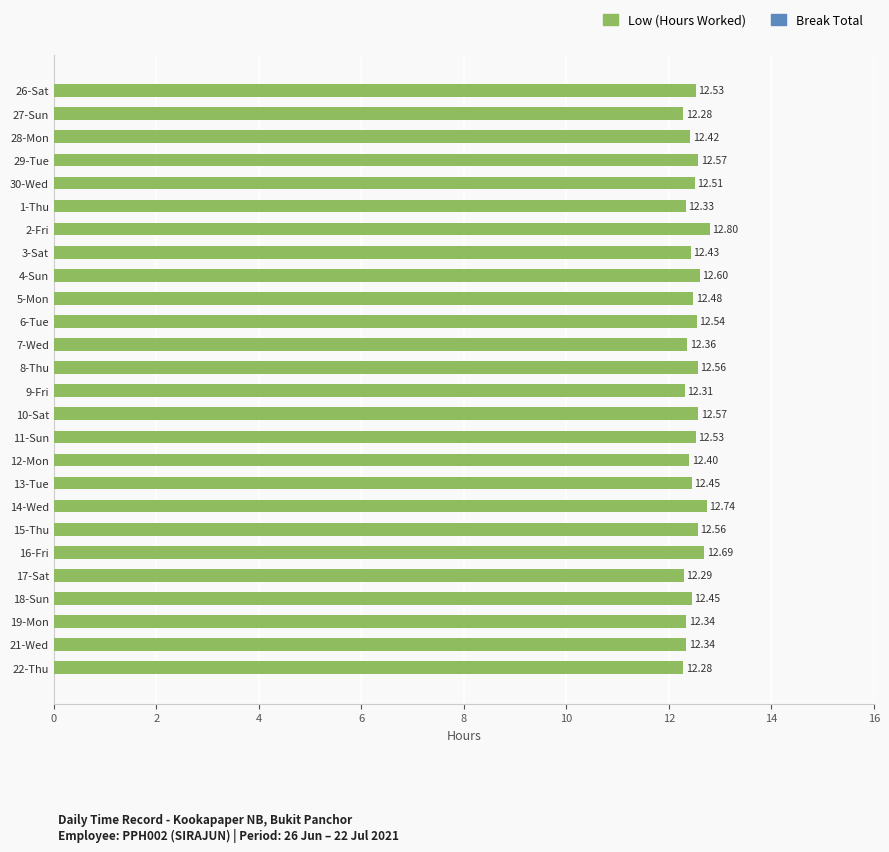

What is the sum of all values?

324.4